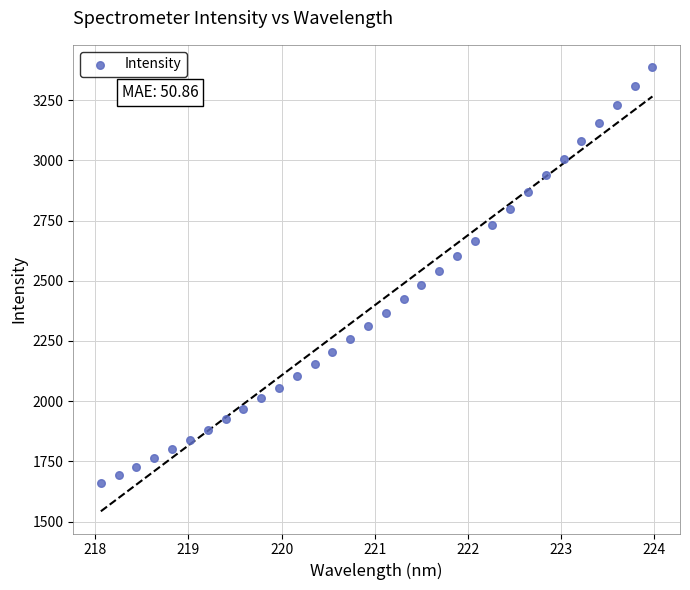

What is the range of X values (max minus min)?

5.9